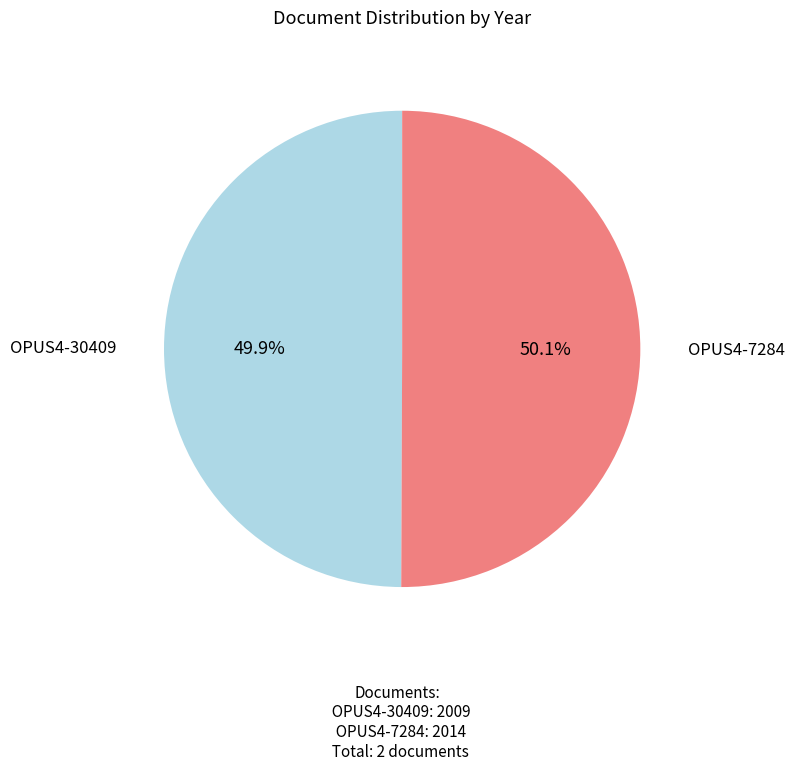

Is there any slice that represents more than half of the pie?

Yes